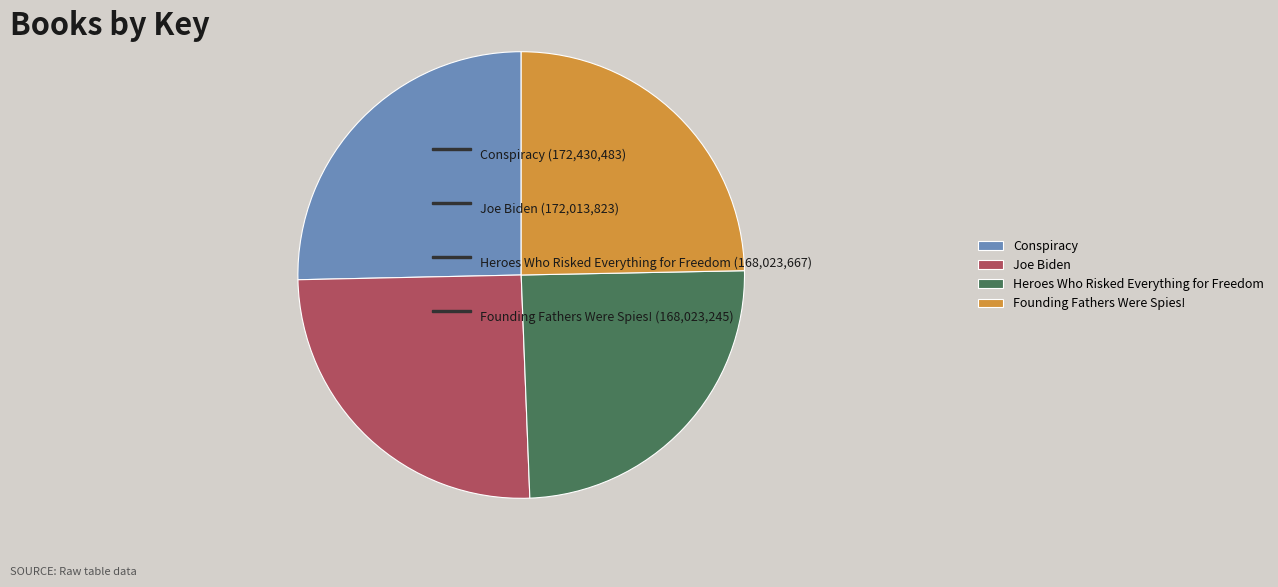

Is there a majority slice in this chart?

No